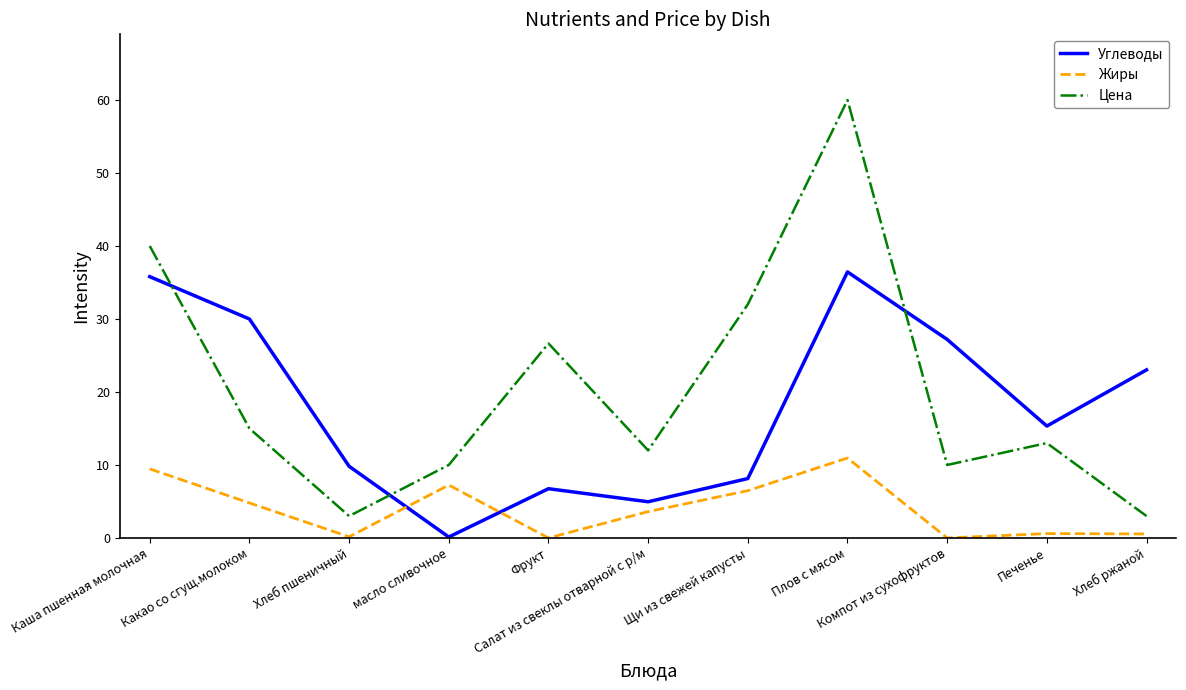

What is the average value of the Углеводы series?

18.0